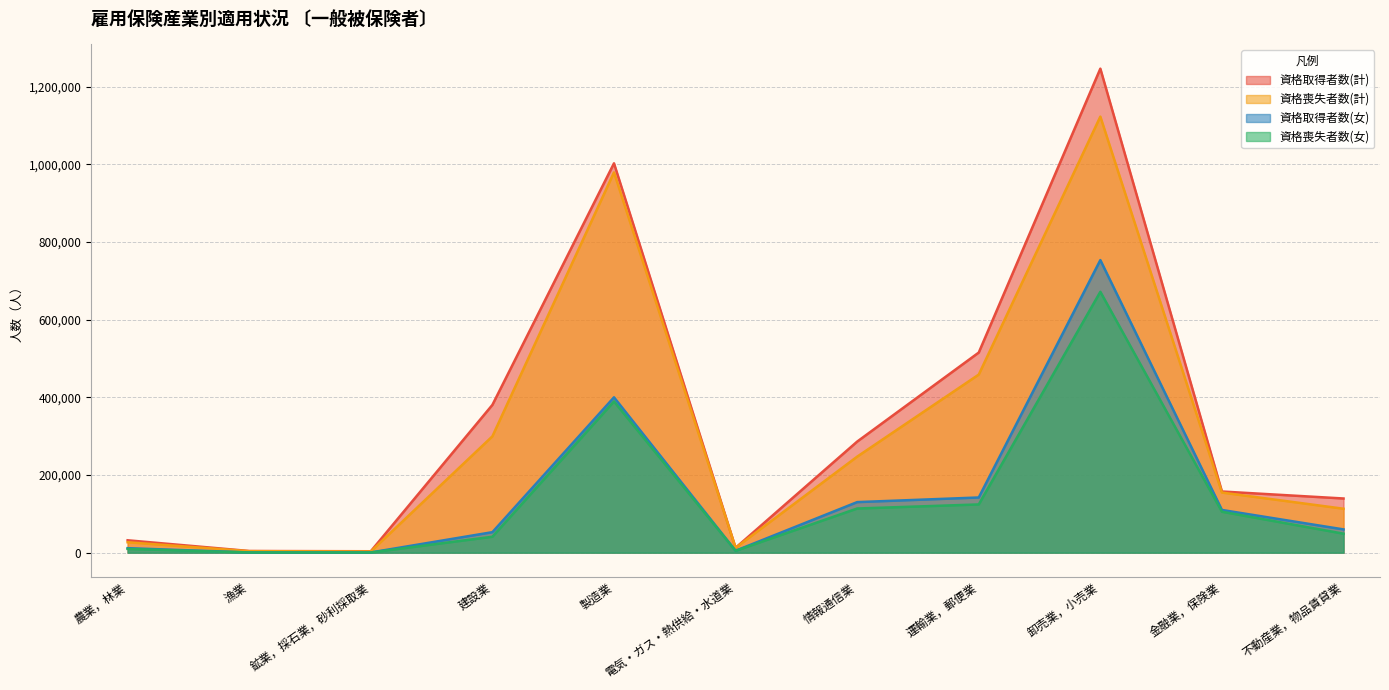

What is the highest value of the 資格喪失者数(計) series?

1122863